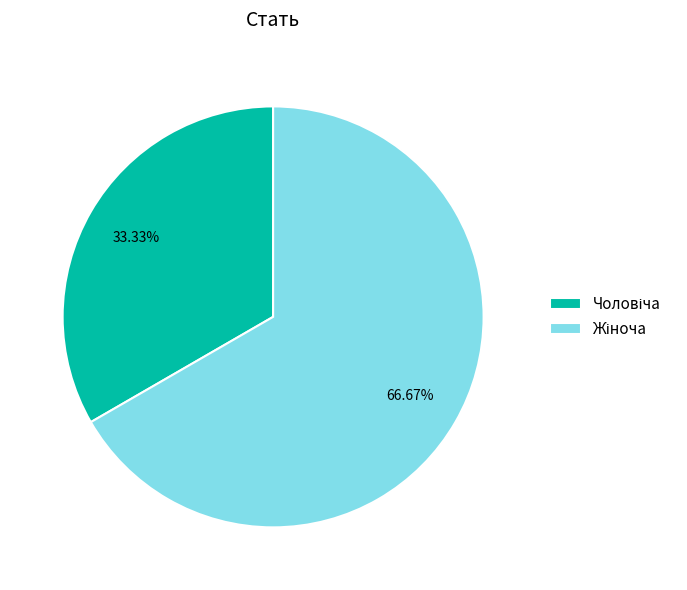

Is there any slice that represents more than half of the pie?

Yes